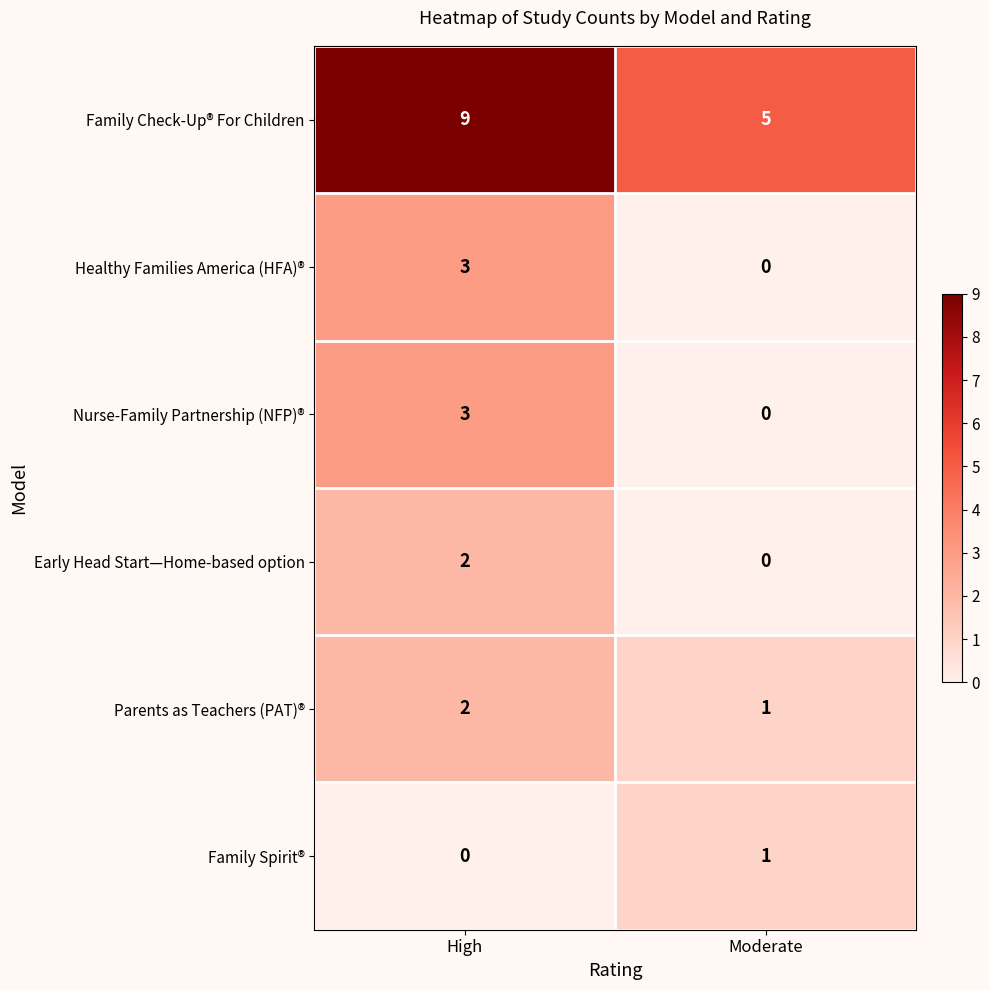

Which series changed the most between High and Moderate?

Family Check-Up® For Children